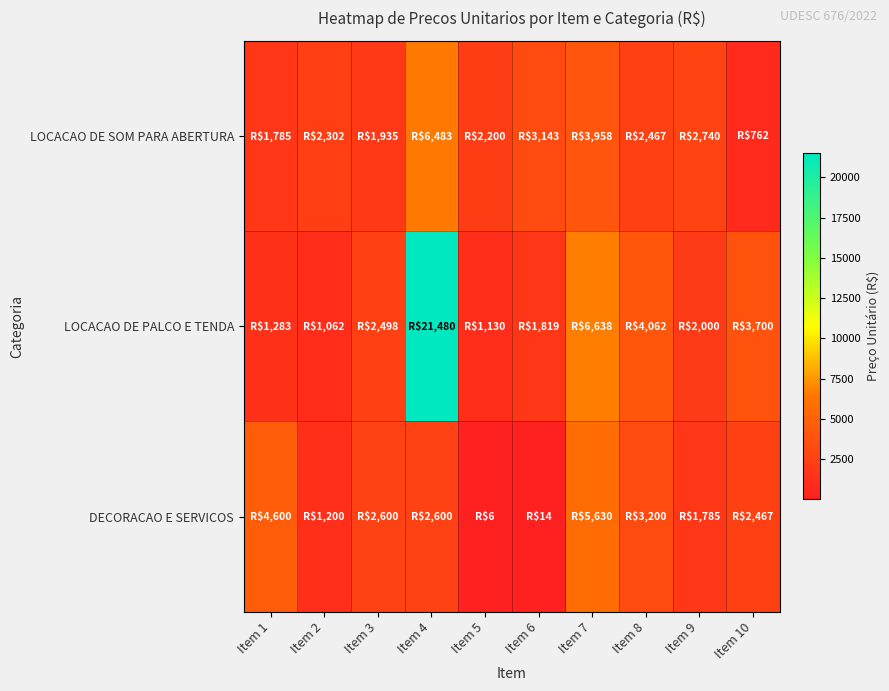

How many distinct data groups are displayed?

3